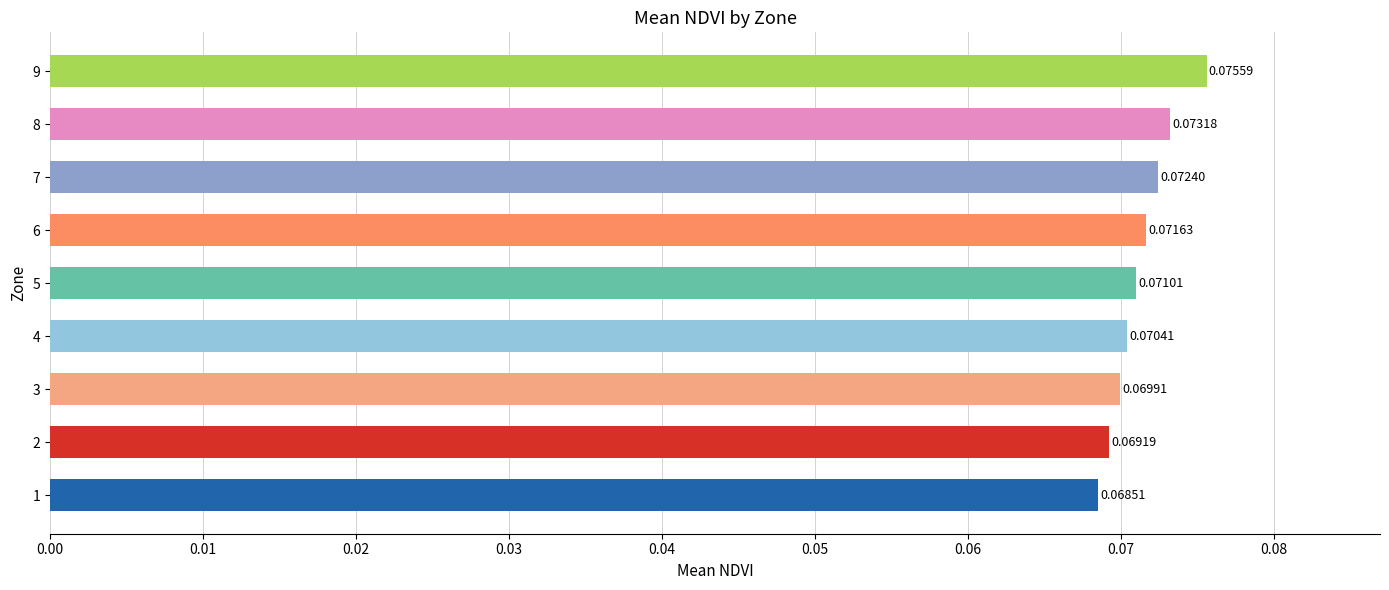

Rank the categories by value from lowest to highest.

1, 2, 3, 4, 5, 6, 7, 8, 9